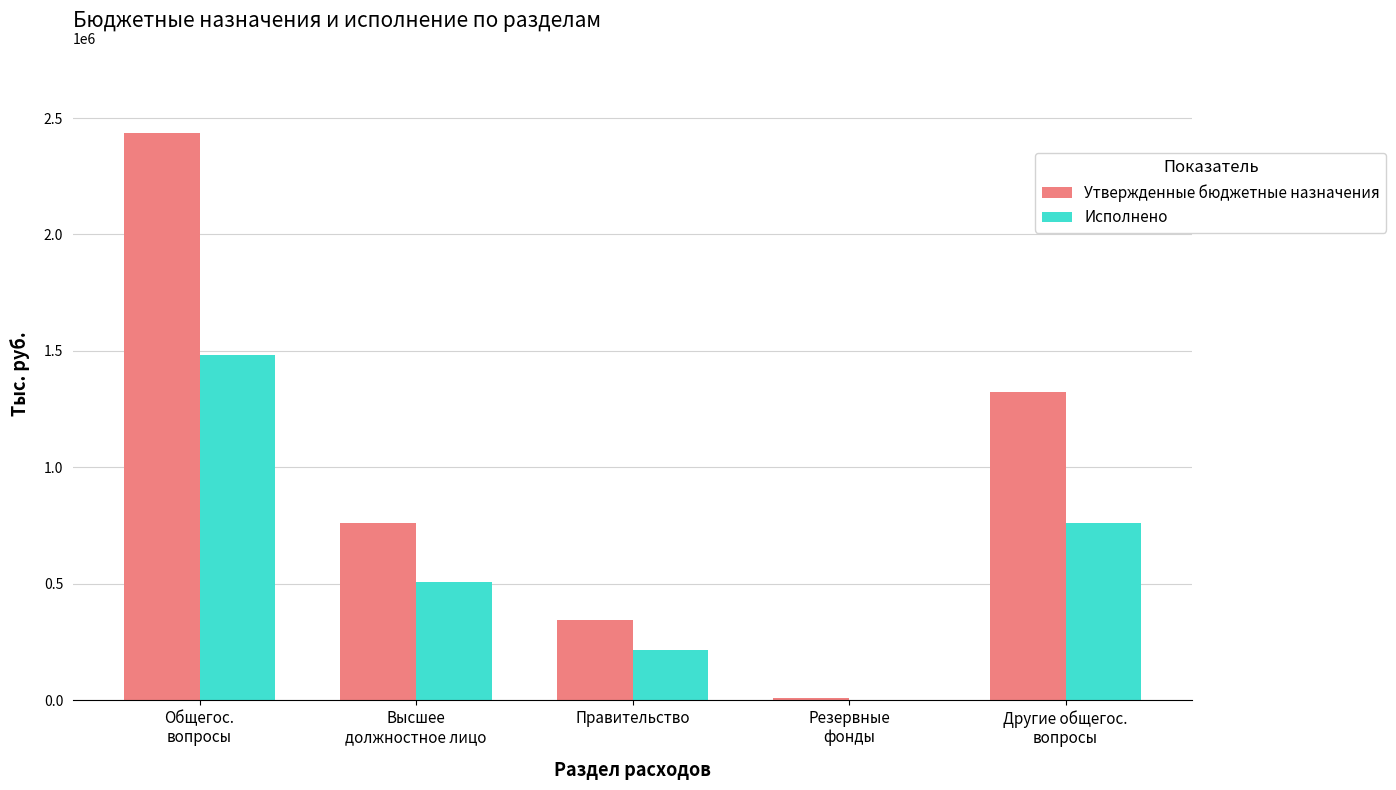

Between Высшее
должностное лицо and Резервные
фонды, which series saw the biggest shift?

Утвержденные бюджетные назначения